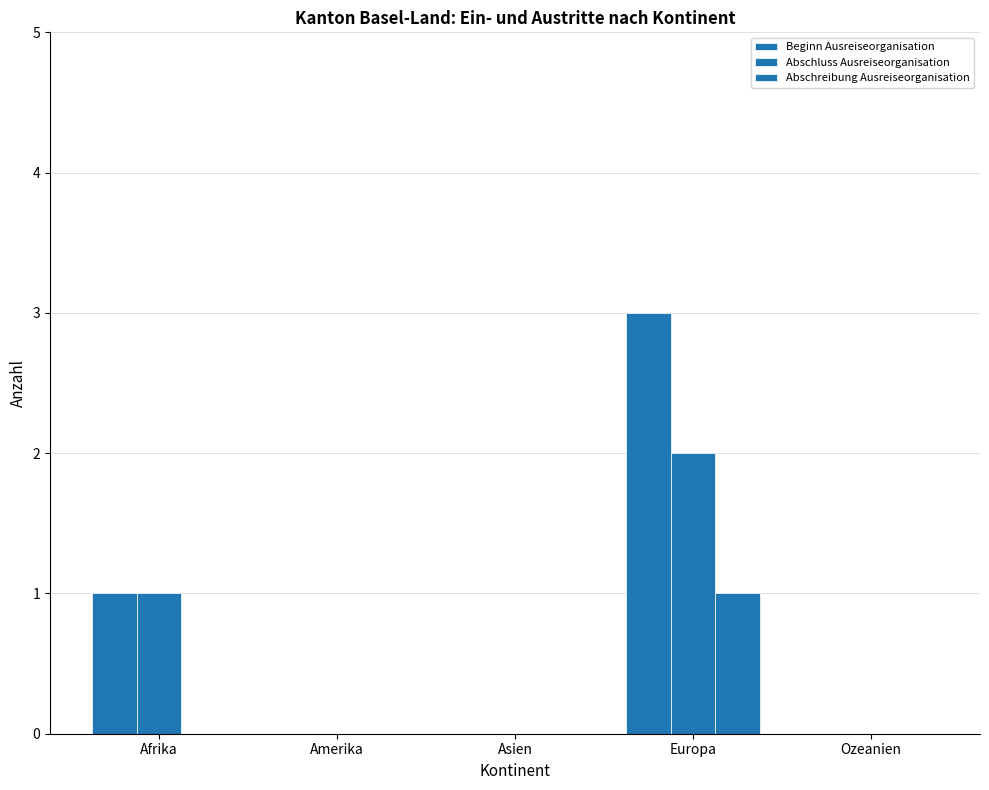

Between Afrika and Europa, which is larger?

Europa